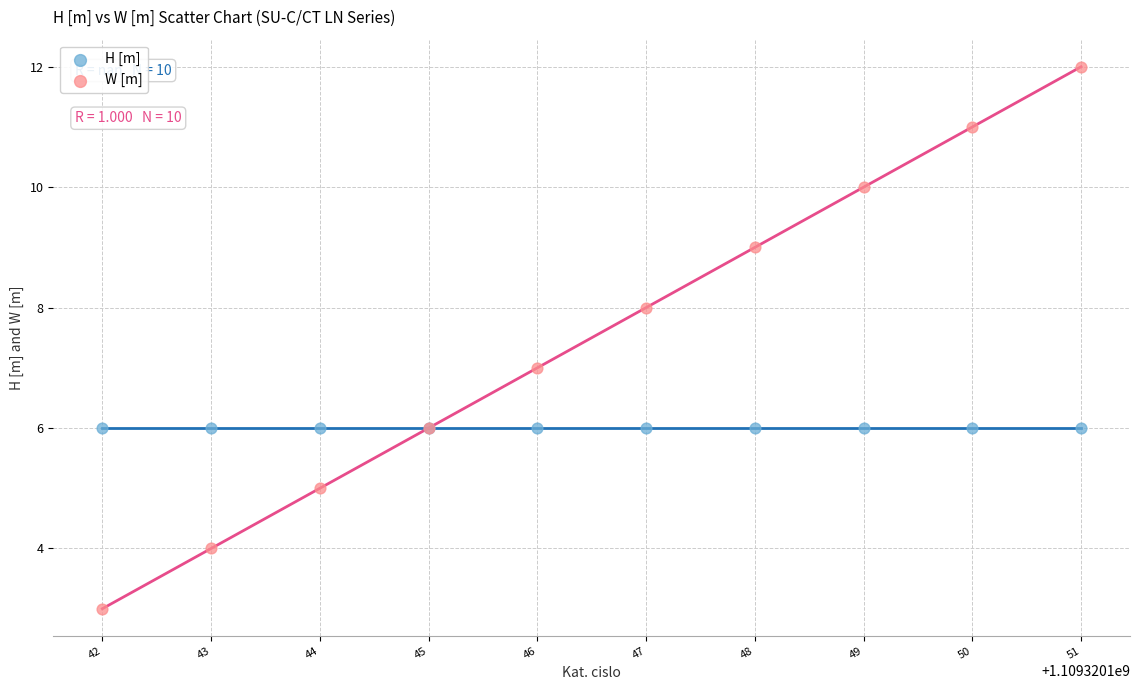

Which series reaches the maximum Y coordinate?

W [m]